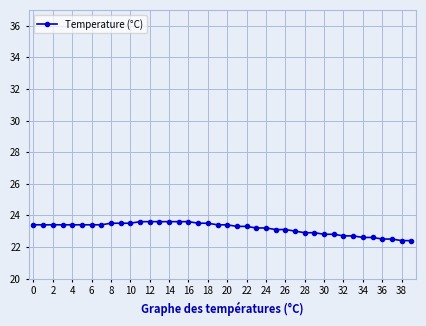

What is the value of the 4th point from the left?

23.4